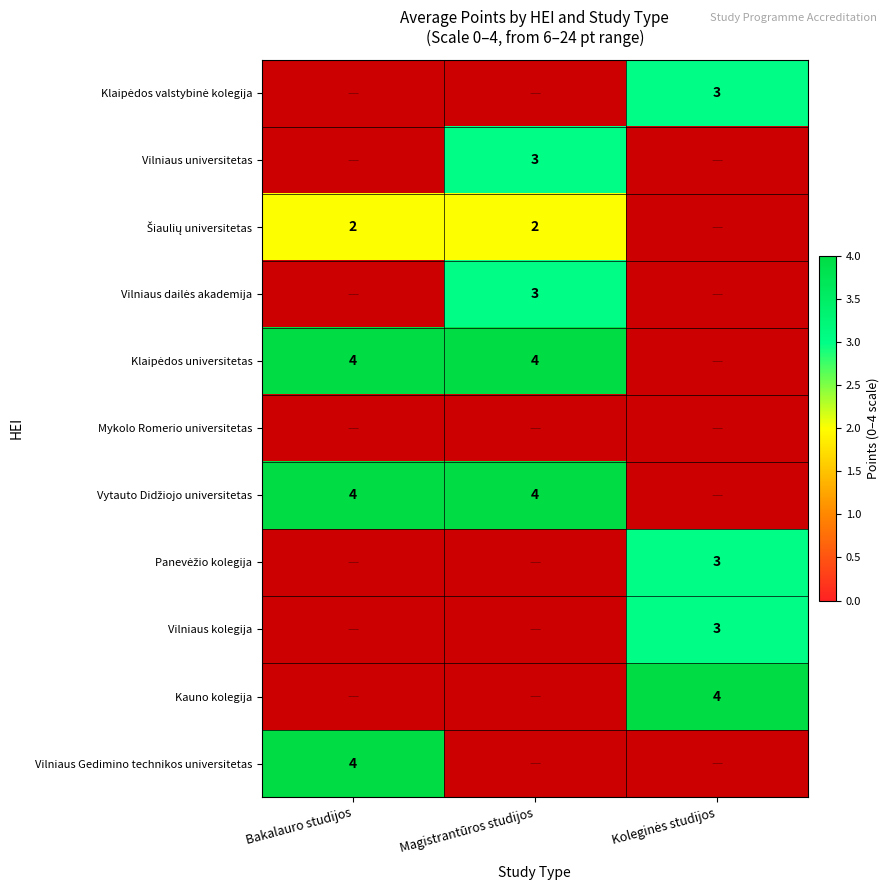

The Vilniaus universitetas series shows 1 at Magistrantūros studijos. True or false?

False